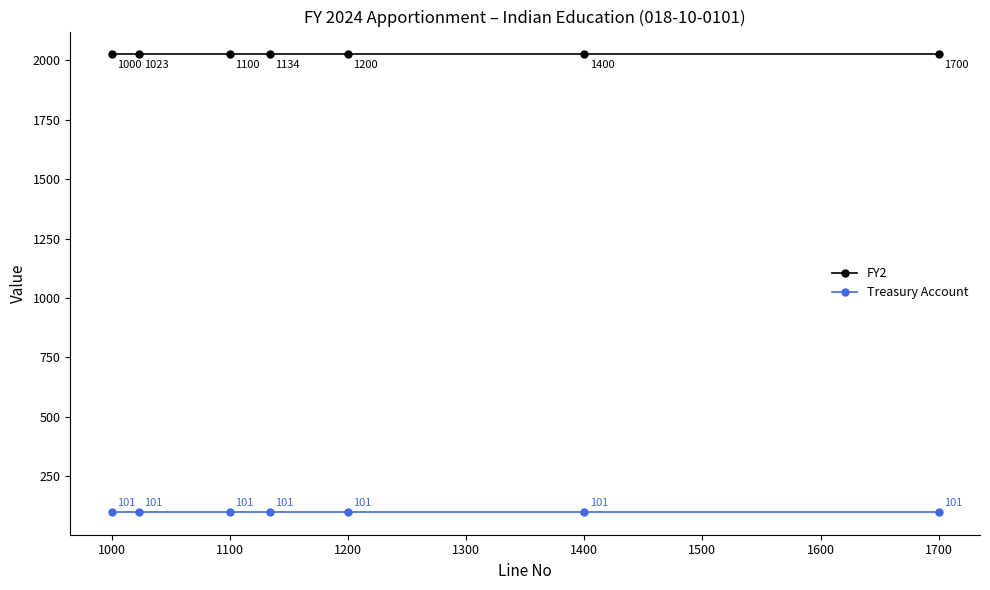

At how many categories does at least one series exceed 257?

7